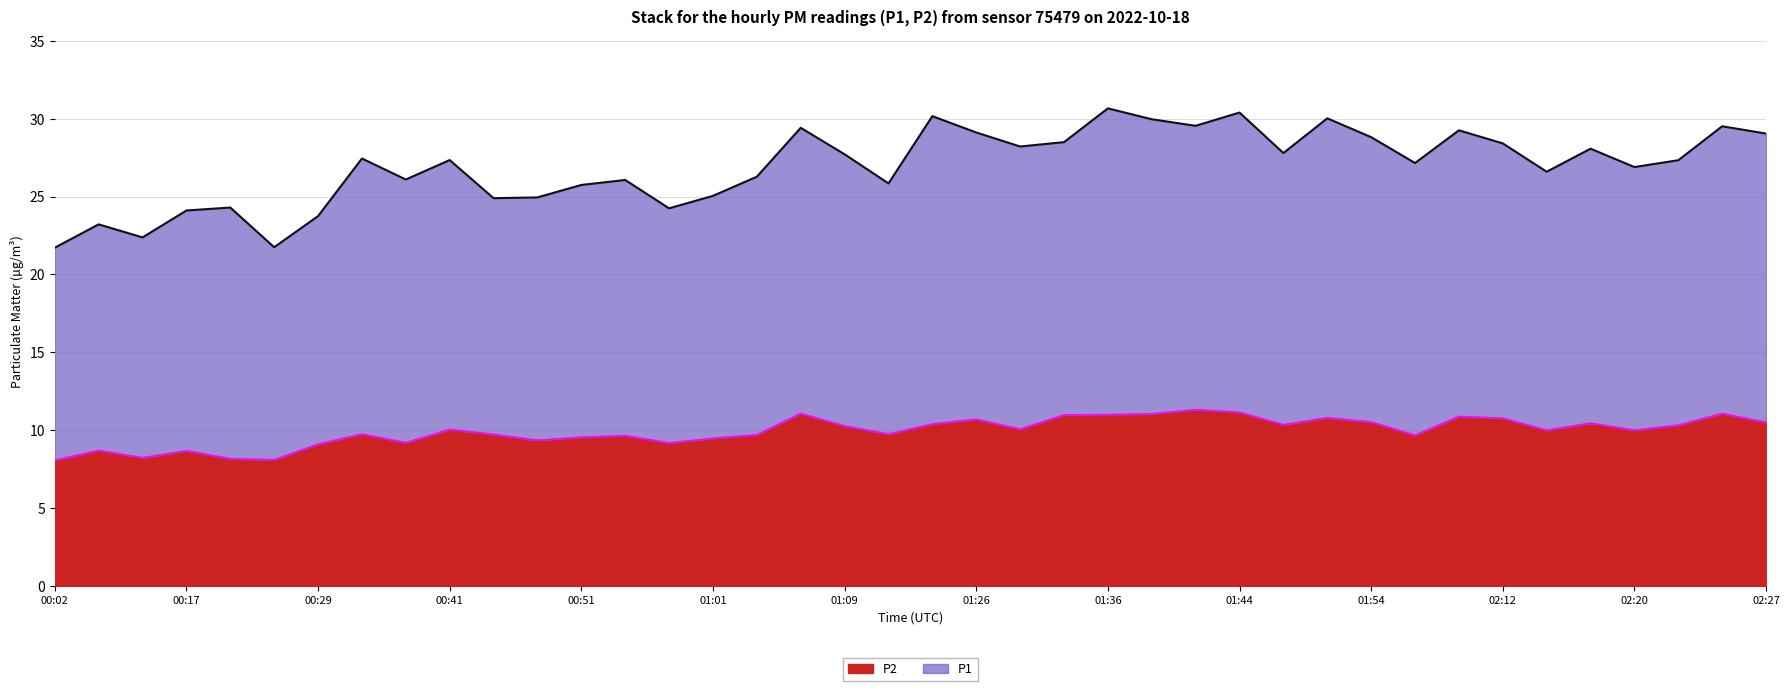

What is the label of the 9th point from the left?

00:39